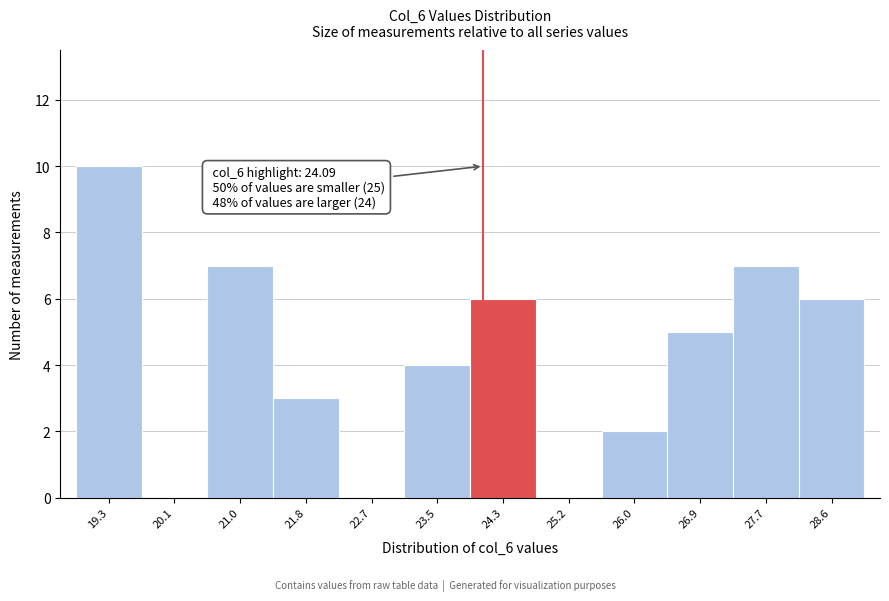

Which range on the x-axis has the tallest bar?

18.9 to 19.7